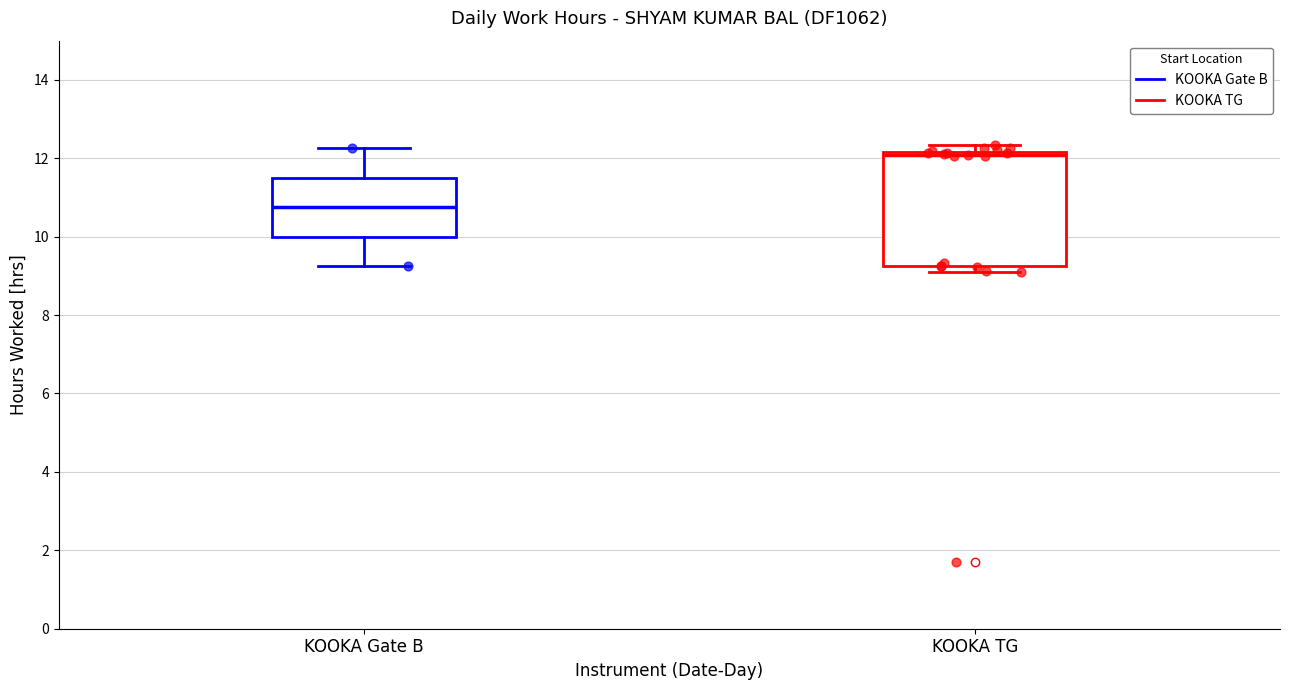

Reading left to right, transcribe this box plot: for each box, give where its median line is, the range the box spans, and where its two whiskers end, as read against the y-axis. The values are not printed on the chart, so give them approximately, as read against the axis.

KOOKA Gate B: median 10.8, box 10.0 to 11.6, whiskers 9.2 to 12.2
KOOKA TG: median 12.0, box 9.2 to 12.2, whiskers 9.0 to 12.4